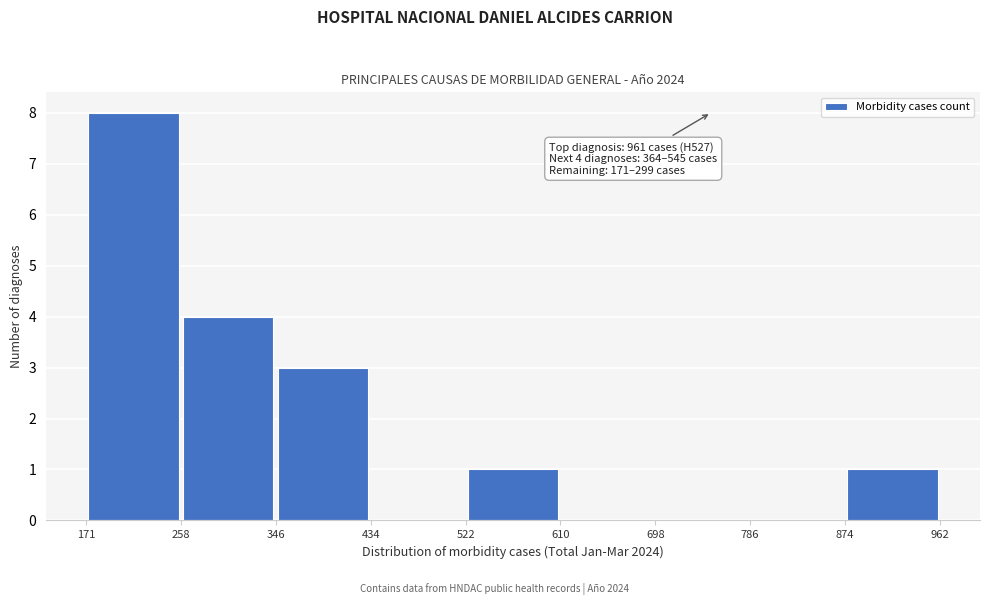

Which range on the x-axis has the tallest bar?

171 to 258